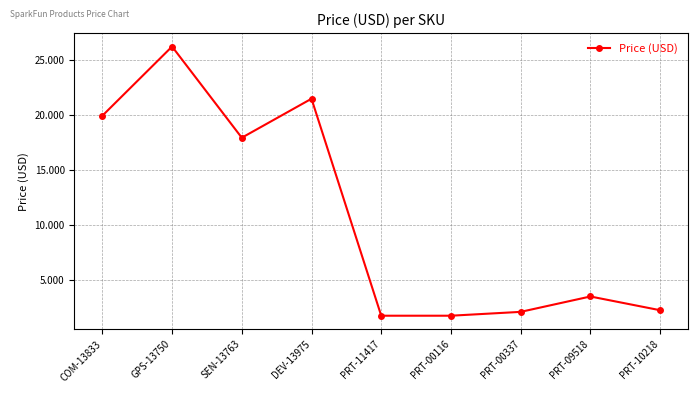

What is the minimum value shown in the chart?

1.8